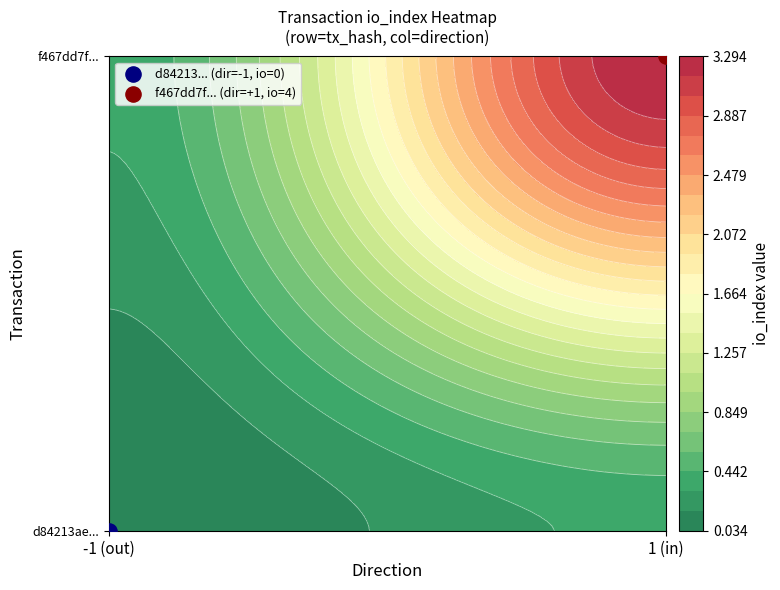

What is the smallest value displayed?

-1